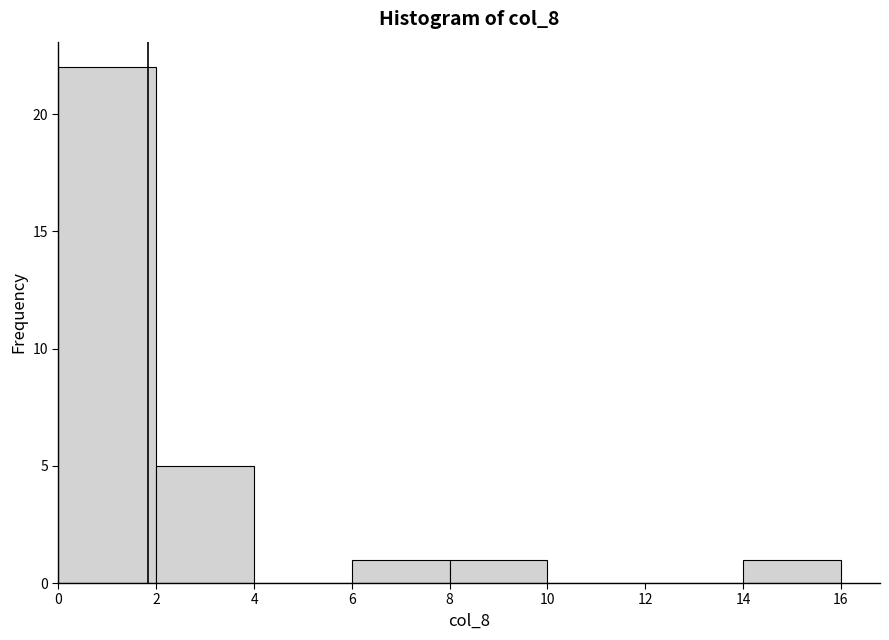

Reading left to right, list every bar in this chart as the range it spans on the x-axis followed by its height. The values are not printed on the chart, so give them approximately, as read against the axis.

0 to 2: 22
2 to 4: 5
4 to 6: 0
6 to 8: 1
8 to 10: 1
10 to 12: 0
12 to 14: 0
14 to 16: 1